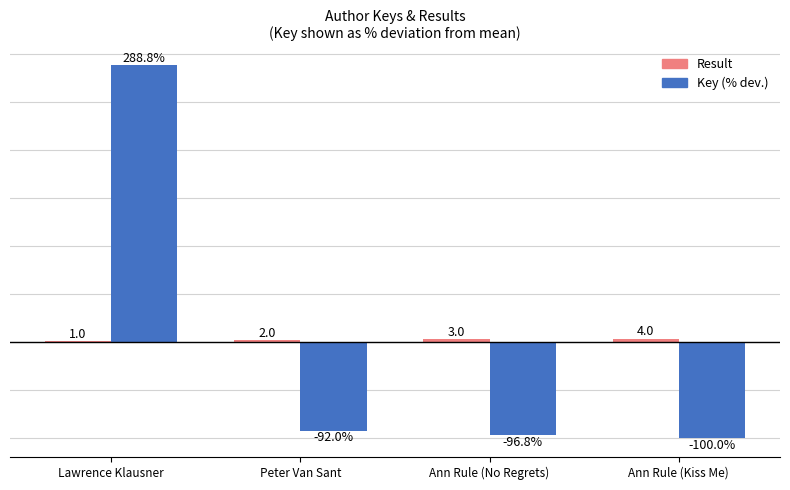

Between Lawrence Klausner and Ann Rule (No Regrets), which series saw the biggest shift?

Key (% dev.)